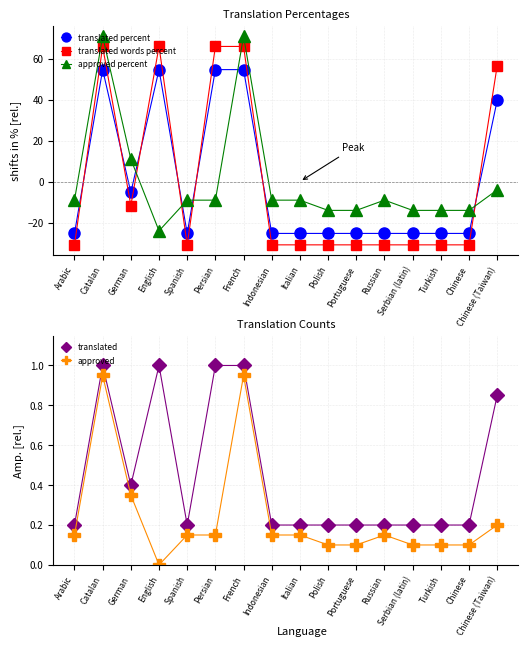

The approved series shows 0.1 at Portuguese. True or false?

True